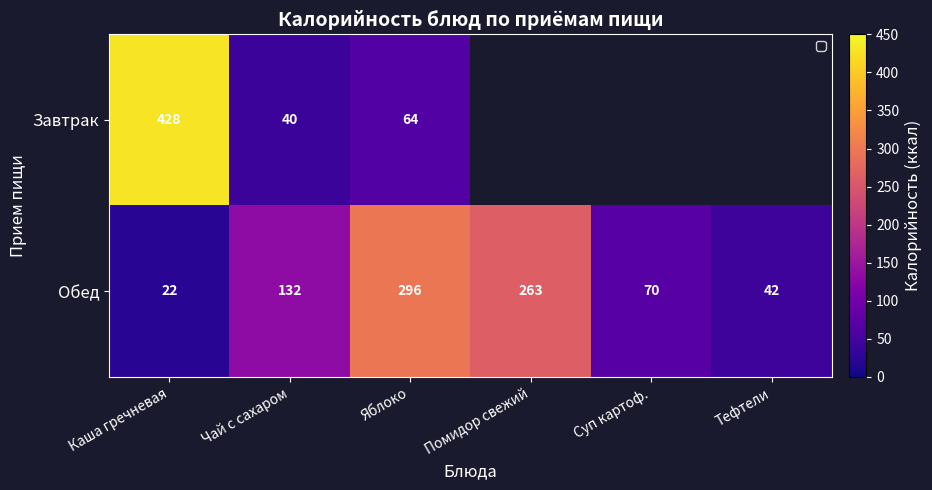

What is the maximum value for Обед?

296